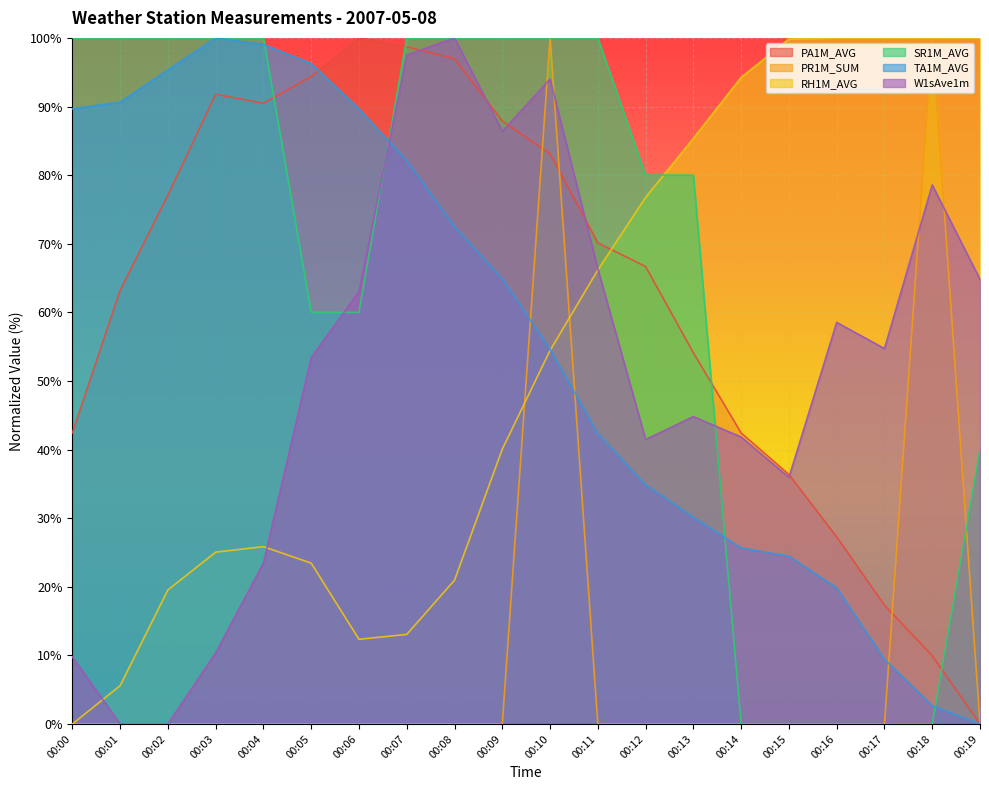

How many values in PR1M_SUM are above zero?

2